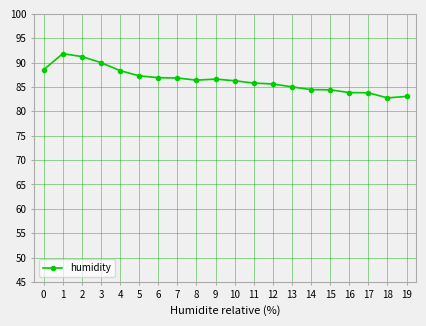

What is the smallest value displayed?

82.8